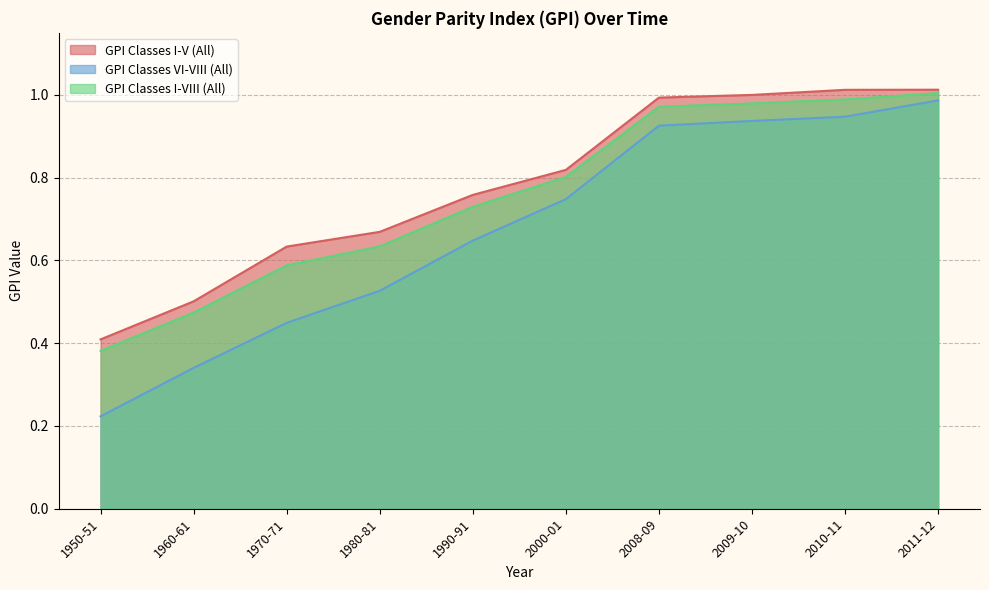

Which category has the lowest value in the GPI Classes I-VIII (All) series?

1950-51